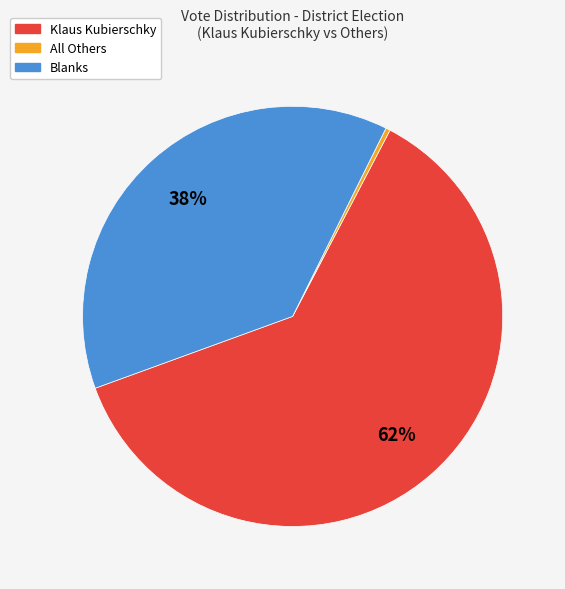

What is the ratio of the value at Klaus Kubierschky to the value at Blanks?

1.6